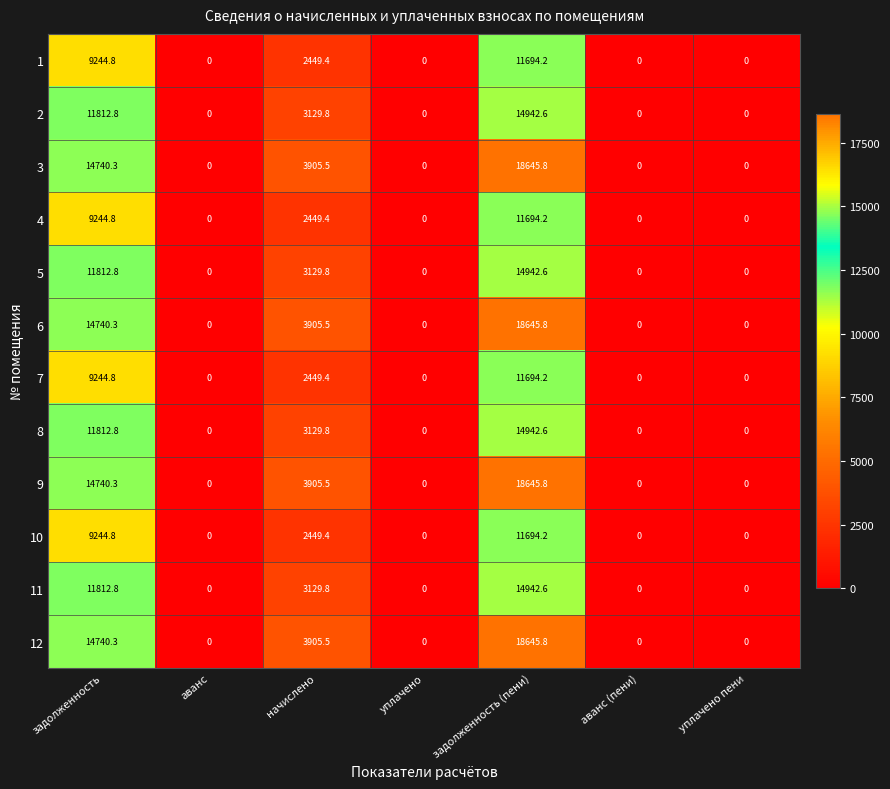

At which category does the chart reach its peak across all series?

задолженность (пени)